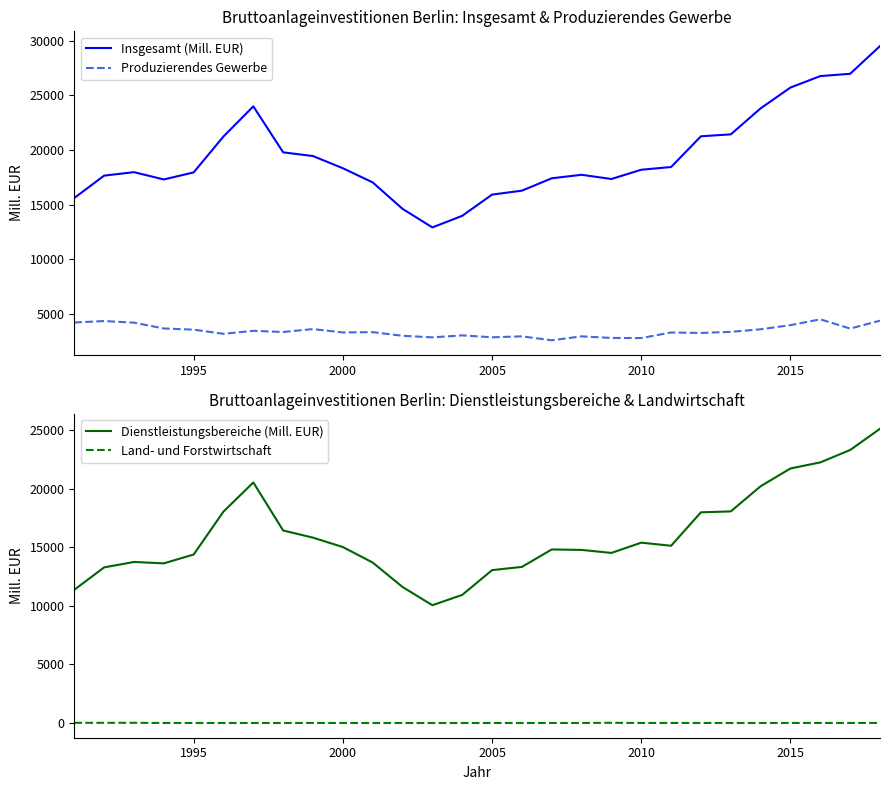

What is the highest value of the Produzierendes Gewerbe series?

4518.1